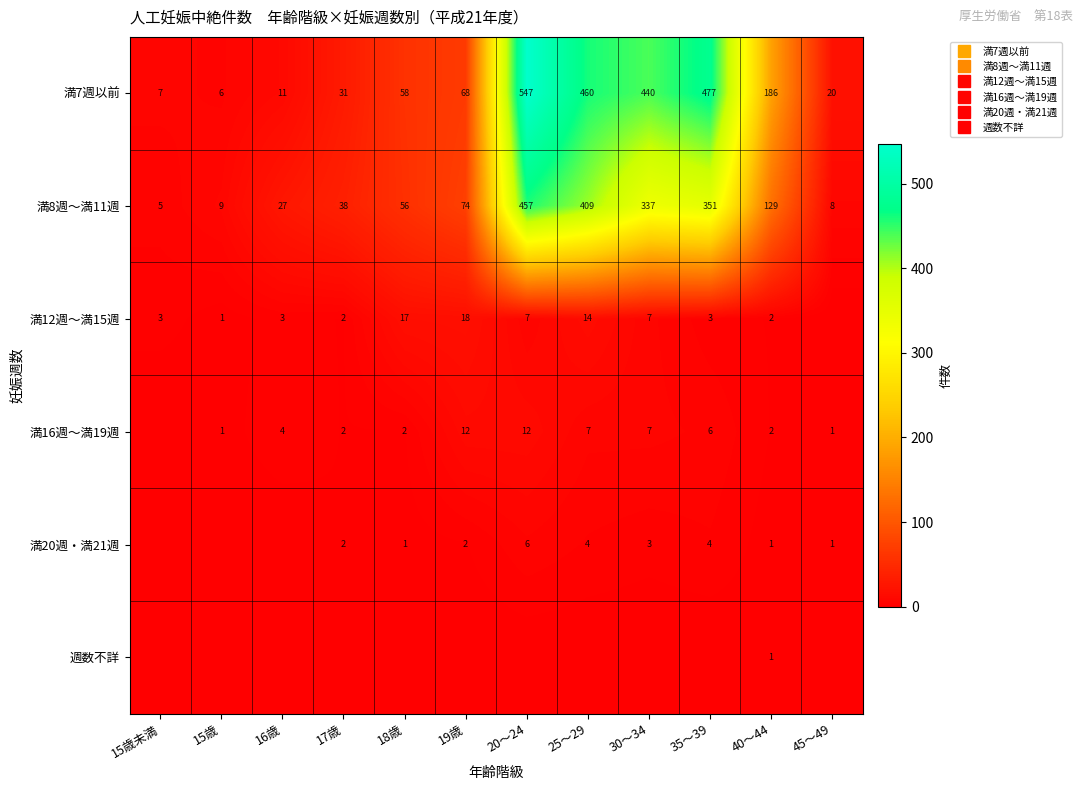

Between 30～34 and 25～29, which is larger?

25～29